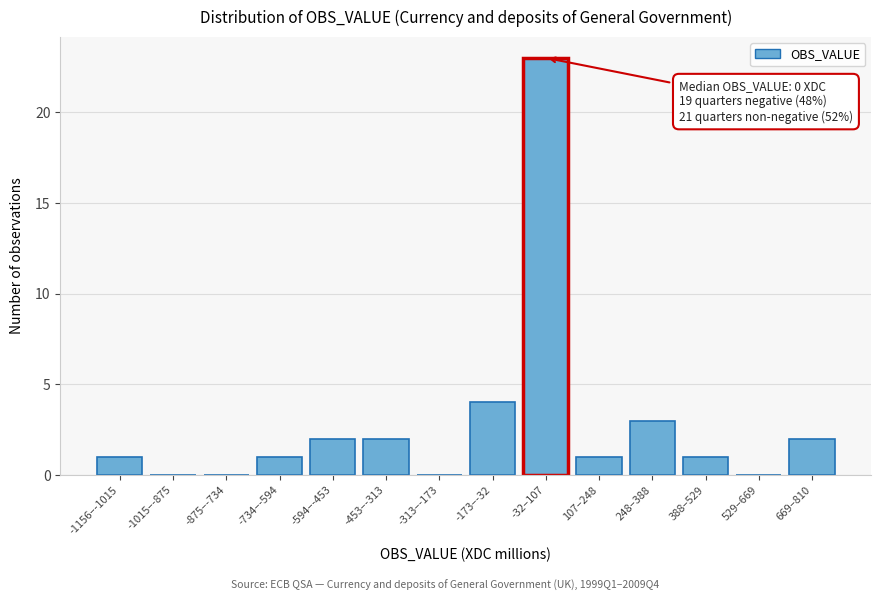

Reading left to right, transcribe all the data shown in this chart.

-1156–-1015=1	-1015–-875=0	-875–-734=0	-734–-594=1	-594–-453=2	-453–-313=2	-313–-173=0	-173–-32=4	-32–107=23	107–248=1	248–388=3	388–529=1	529–669=0	669–810=2